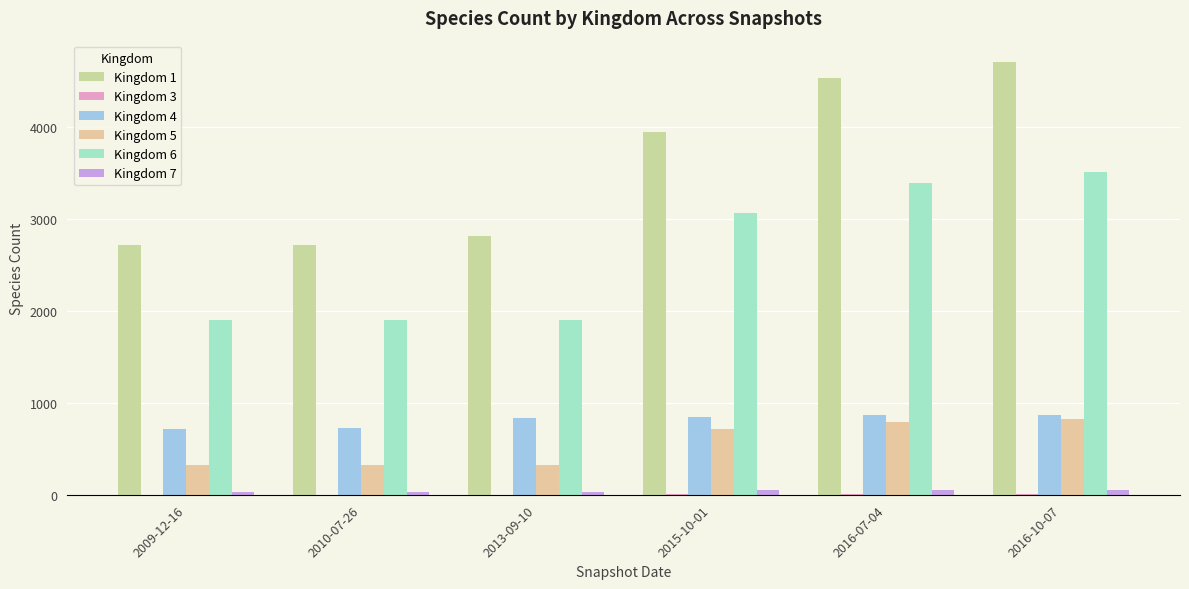

At which category does the chart reach its peak across all series?

2016-10-07